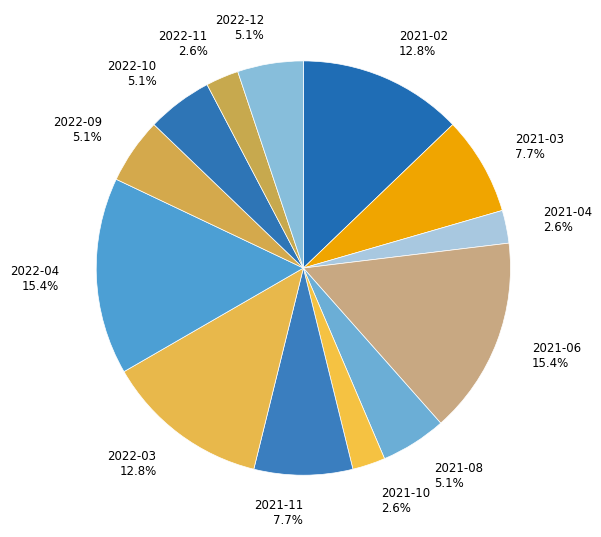

How much of the chart is everything except 2022-12?

94.9%